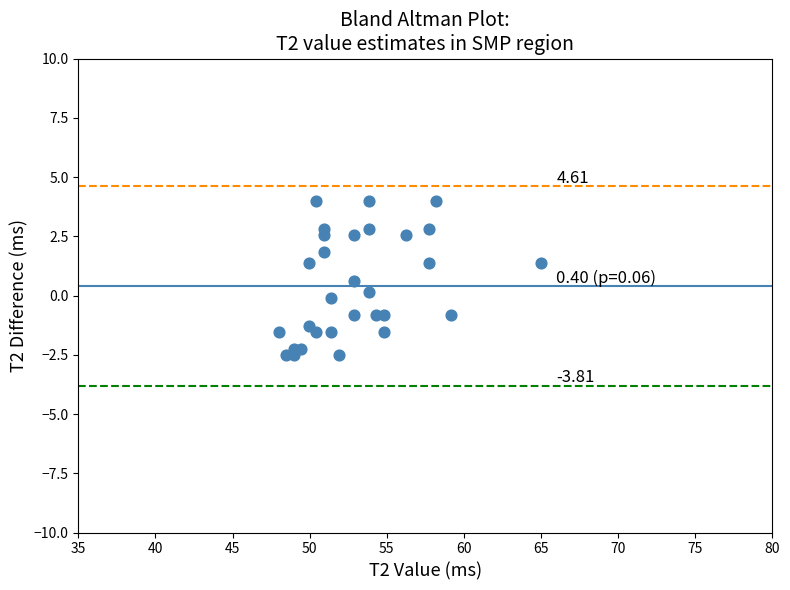

What is the range of X values (max minus min)?

17.0